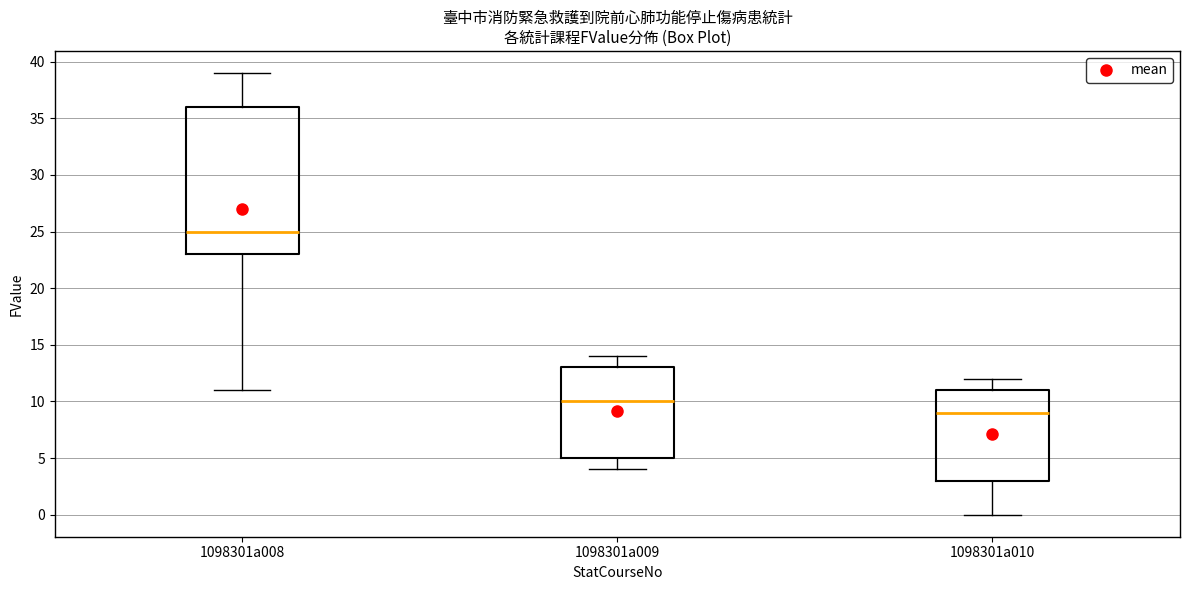

Which box is the tallest, from its lower edge to its upper edge?

1098301a008